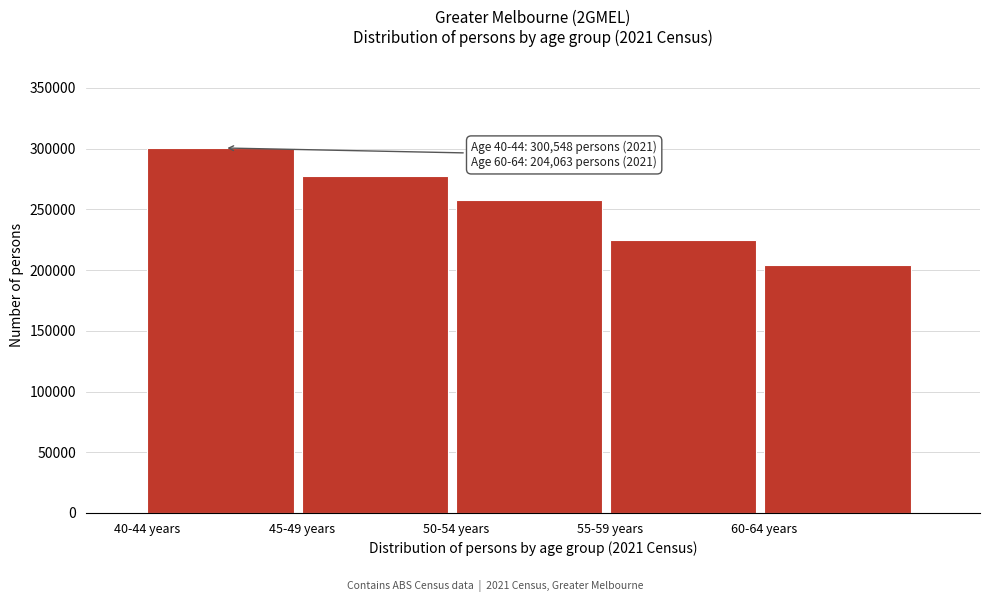

Reading left to right, what are all the values shown in this chart?

300548	277829	257503	224771	204063